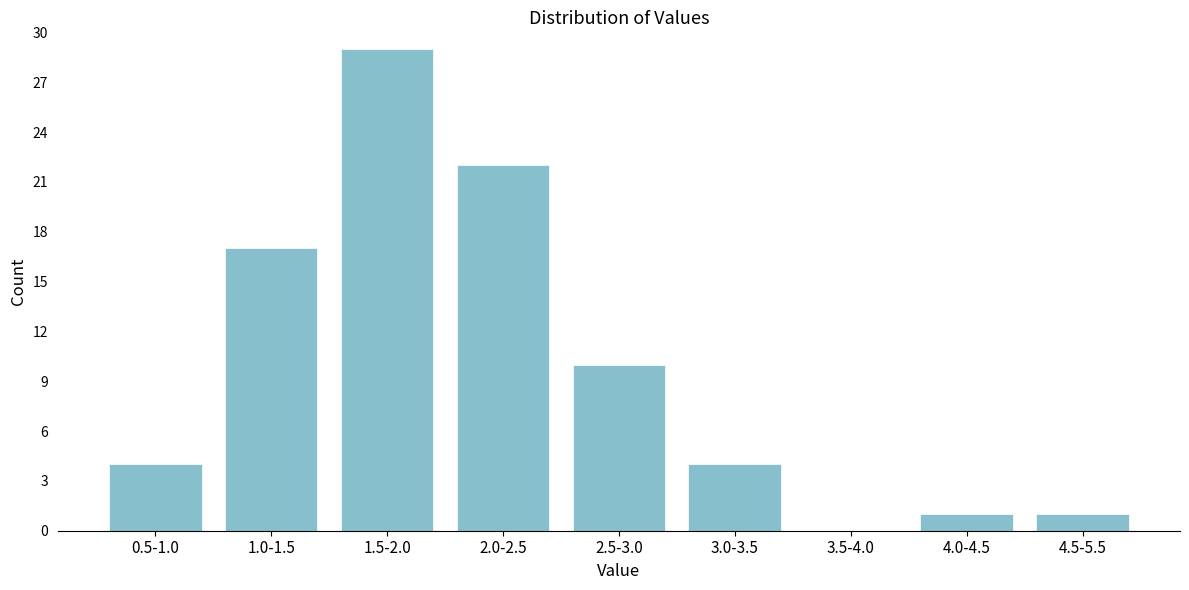

Reading right to left, list all the values displayed in this chart.

4.5-5.5=1	4.0-4.5=1	3.5-4.0=0	3.0-3.5=4	2.5-3.0=10	2.0-2.5=22	1.5-2.0=29	1.0-1.5=17	0.5-1.0=4